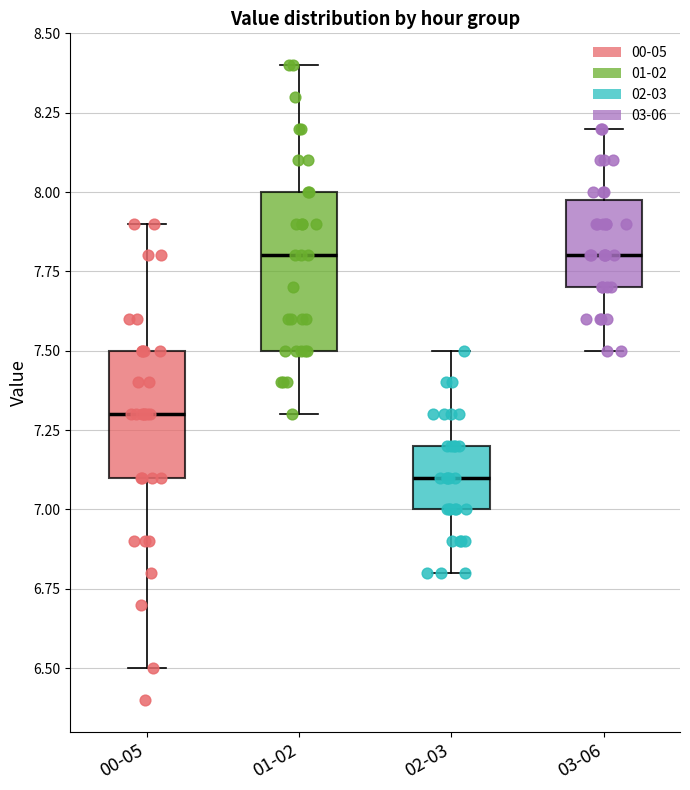

Which box has the lowest median line?

02-03